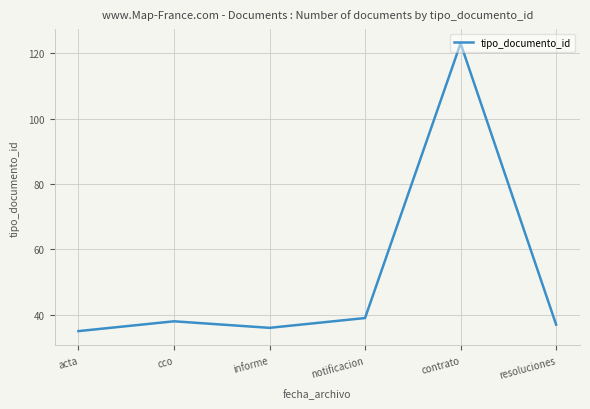

At which category does the chart reach its minimum across all series?

acta